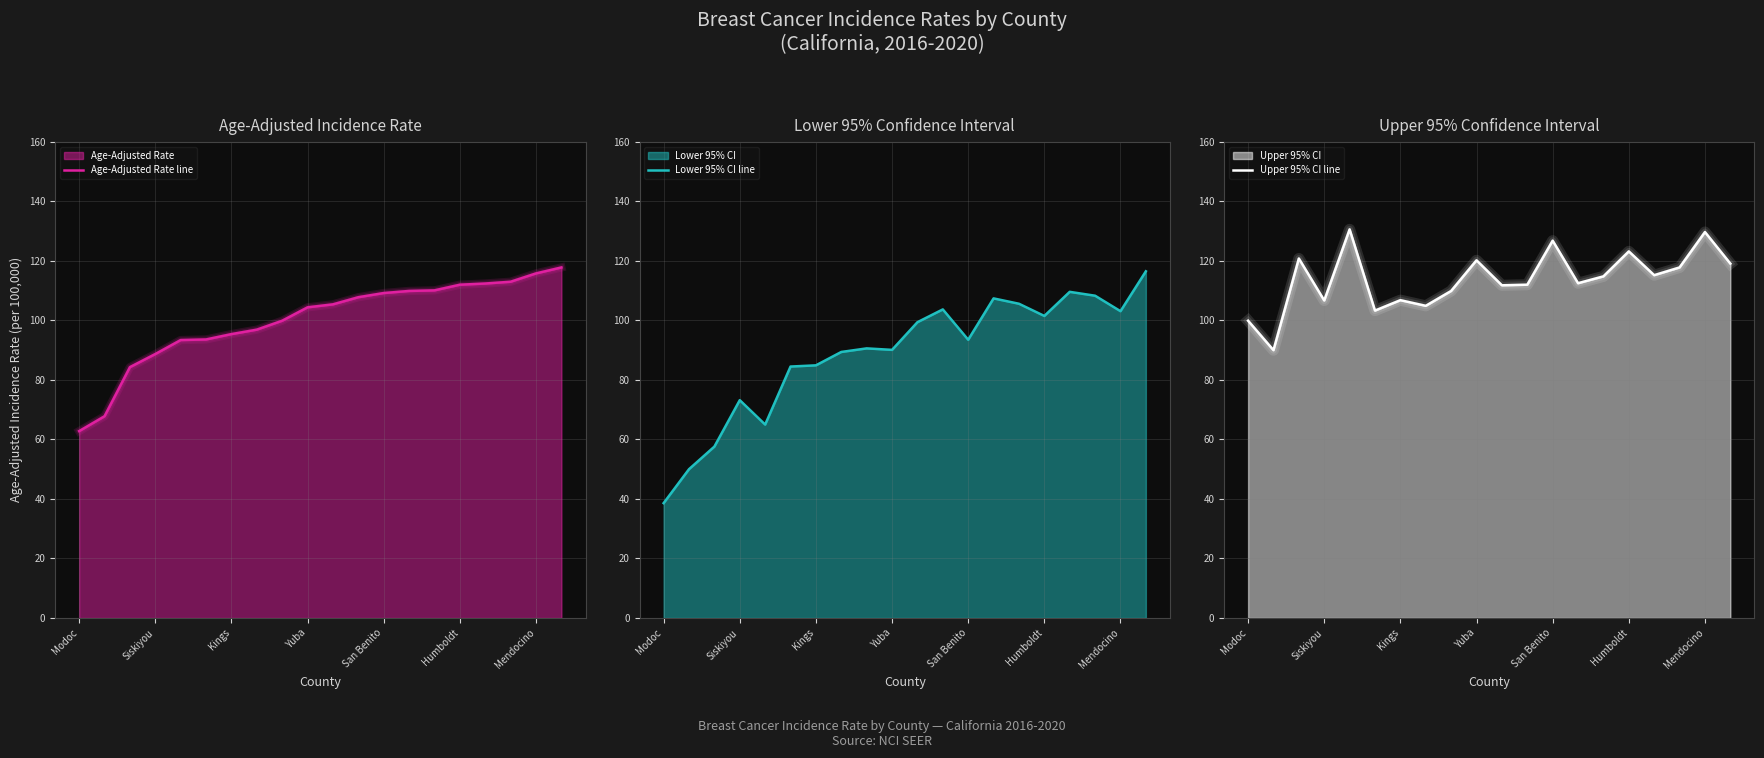

The Lower 95% CI line series shows 73.2 at Siskiyou. True or false?

True